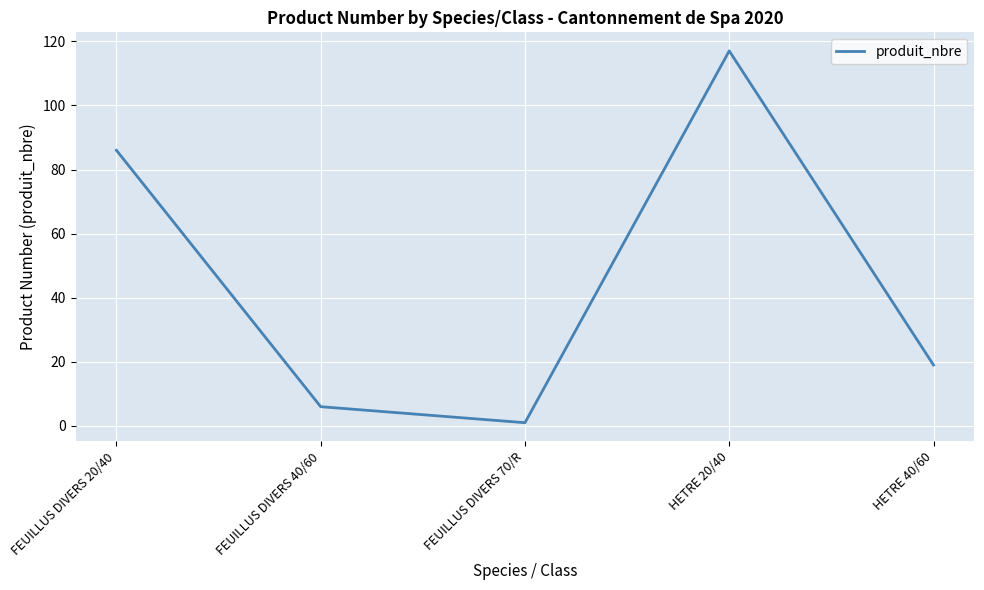

Which label corresponds to the largest value in the chart?

HETRE 20/40